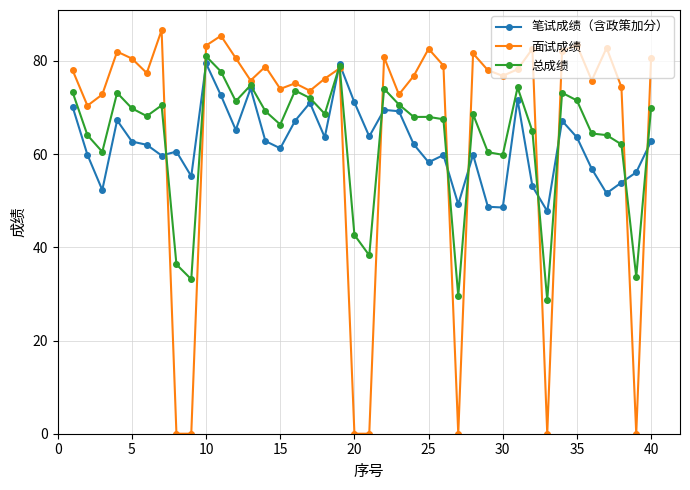

How many data points does each series have?

40